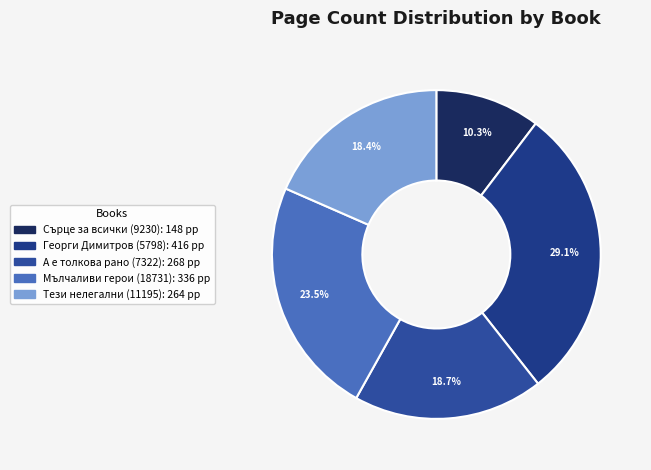

To the nearest percent, what percentage of the pie is Георги Димитров (5798)?

29%